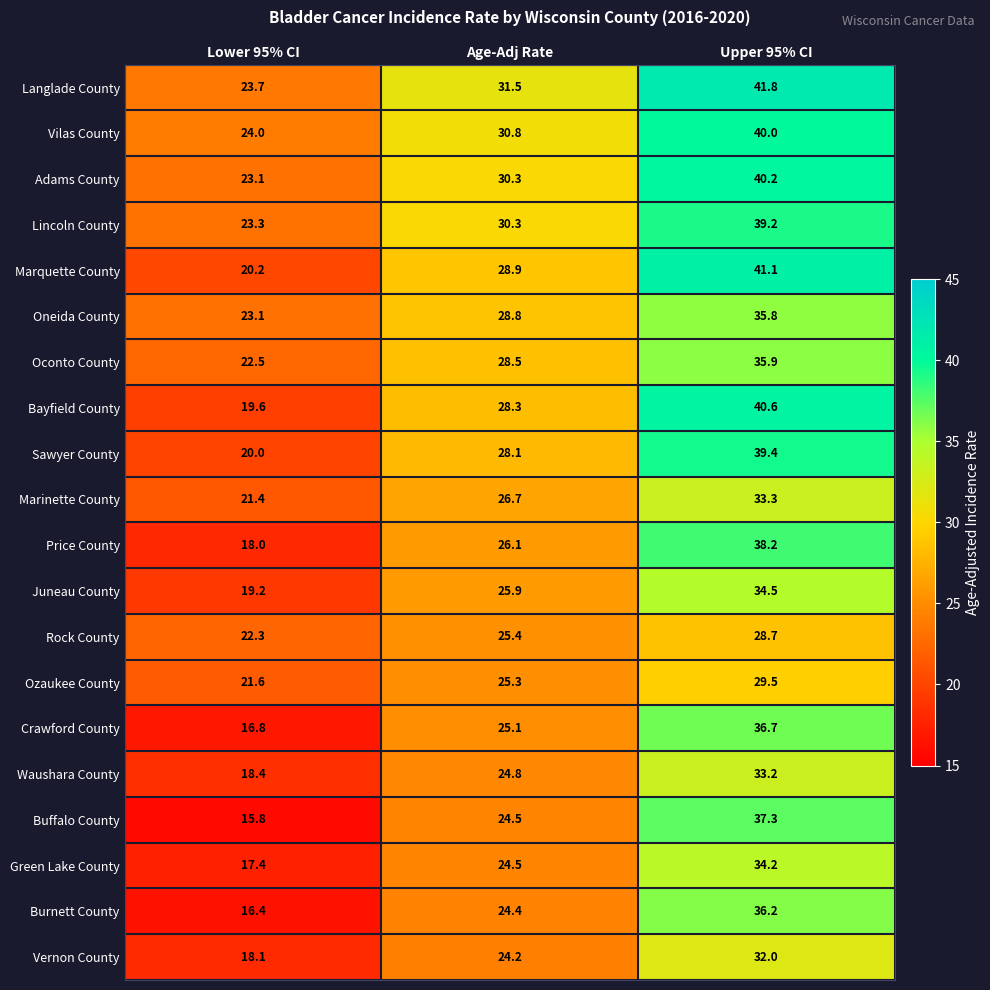

List the series in order of their peak value, lowest first.

Rock County, Ozaukee County, Vernon County, Waushara County, Marinette County, Green Lake County, Juneau County, Oneida County, Oconto County, Burnett County, Crawford County, Buffalo County, Price County, Lincoln County, Sawyer County, Vilas County, Adams County, Bayfield County, Marquette County, Langlade County